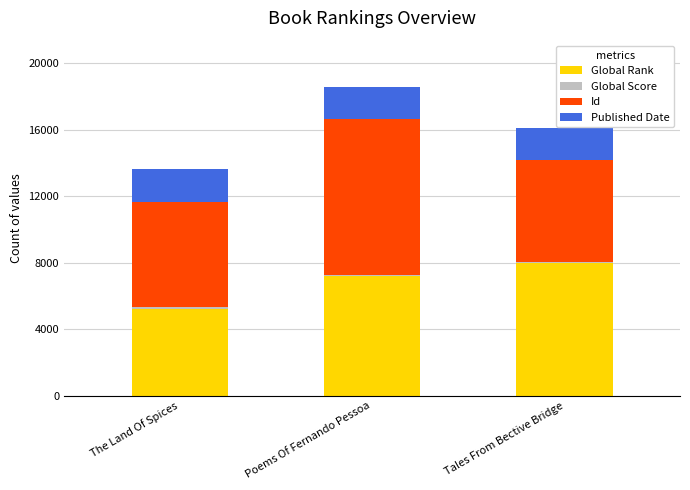

Is it true that Global Rank equals 7193 at Poems Of Fernando Pessoa?

True